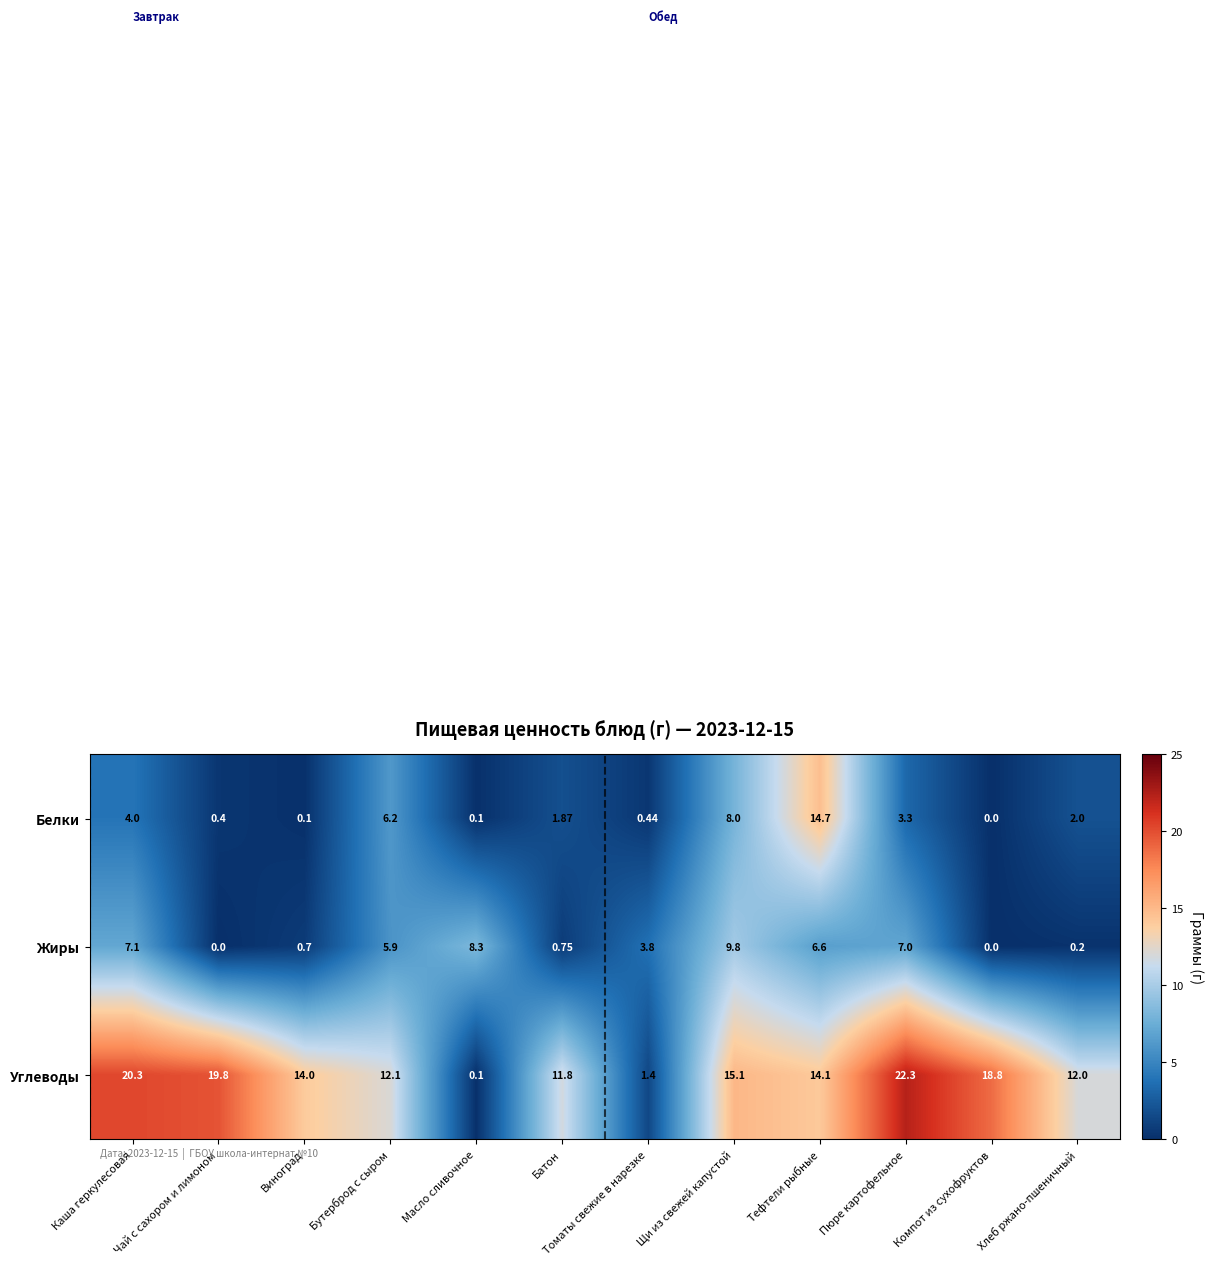

Is the value of Белки at Бутерброд с сыром greater than the value of Углеводы at Чай с сахором и лимоном?

No